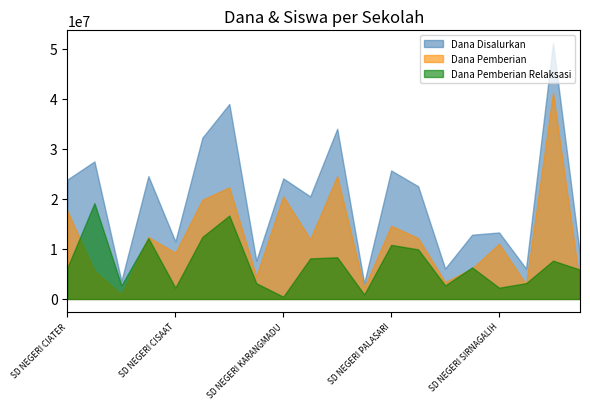

How many interior local peaks does the Dana Pemberian series have?

7